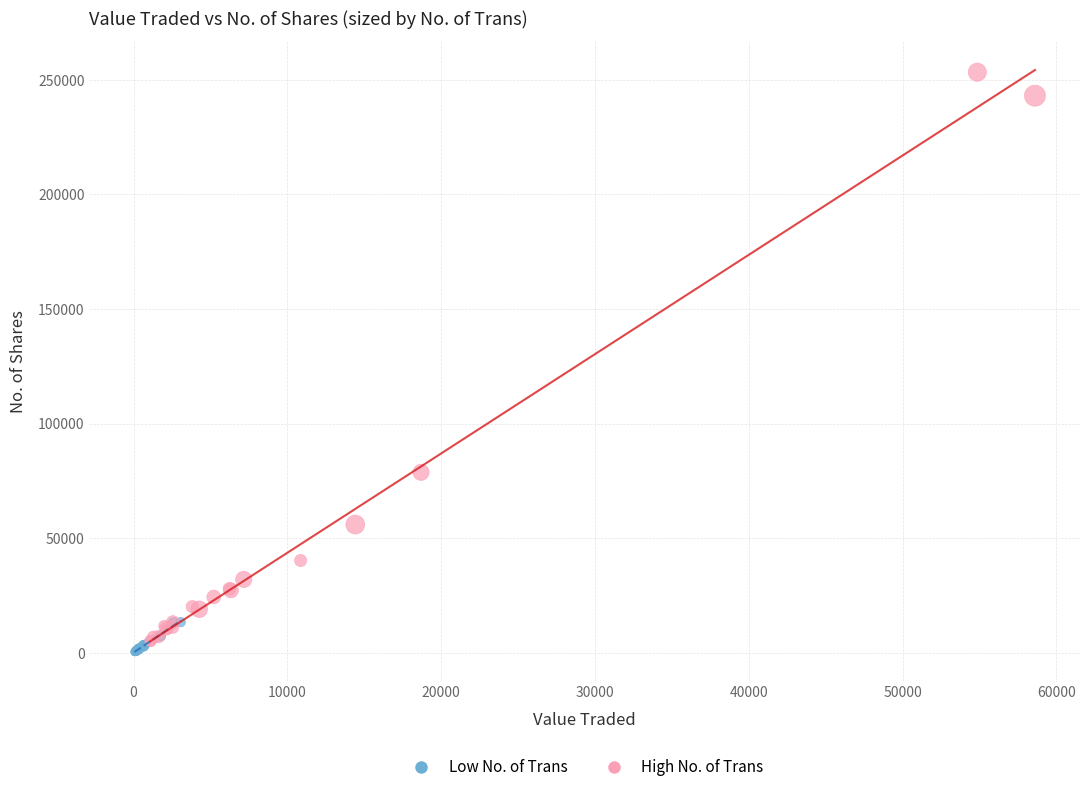

Which series has the widest spread of Y values?

High No. of Trans